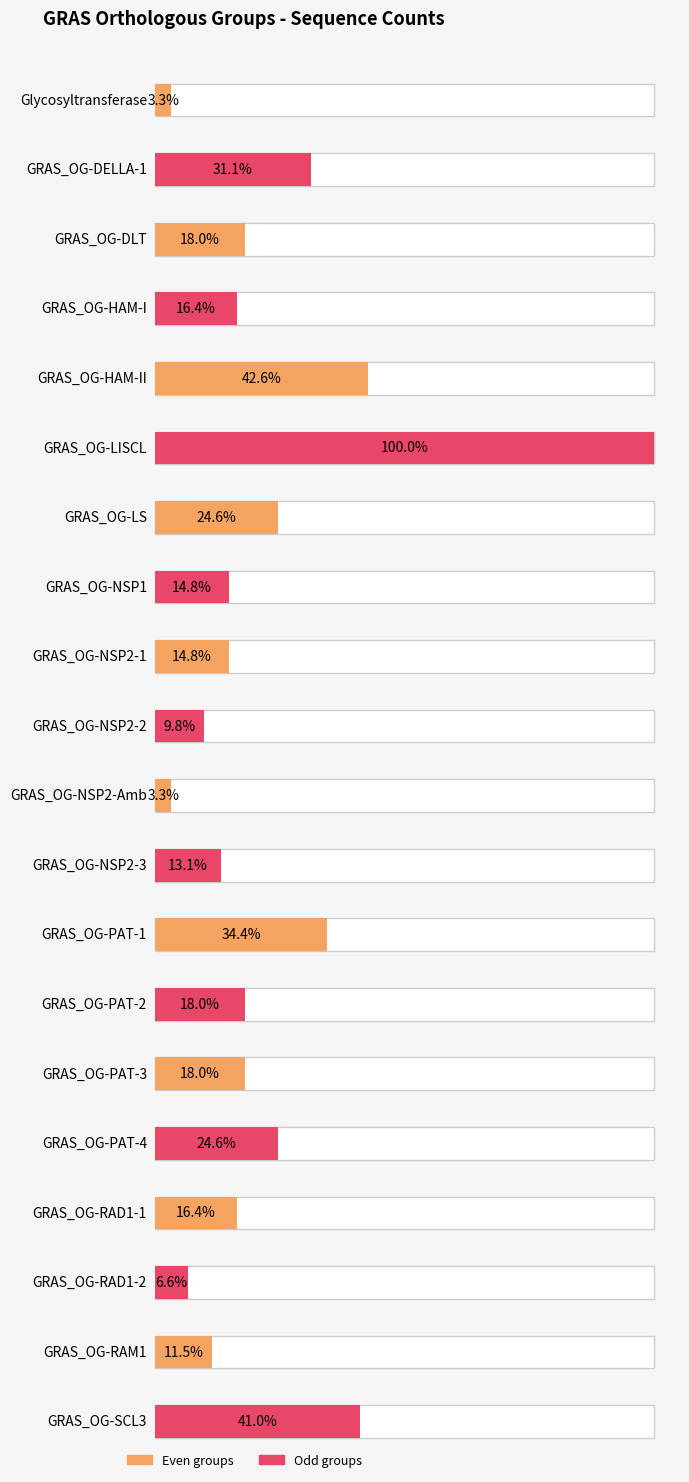

Does the chart contain stacked bars?

No